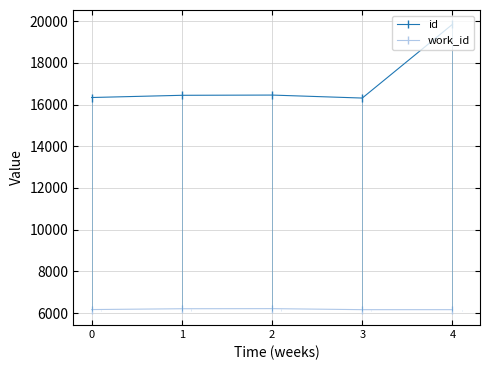

True or false: work_id and id intersect in this chart.

False